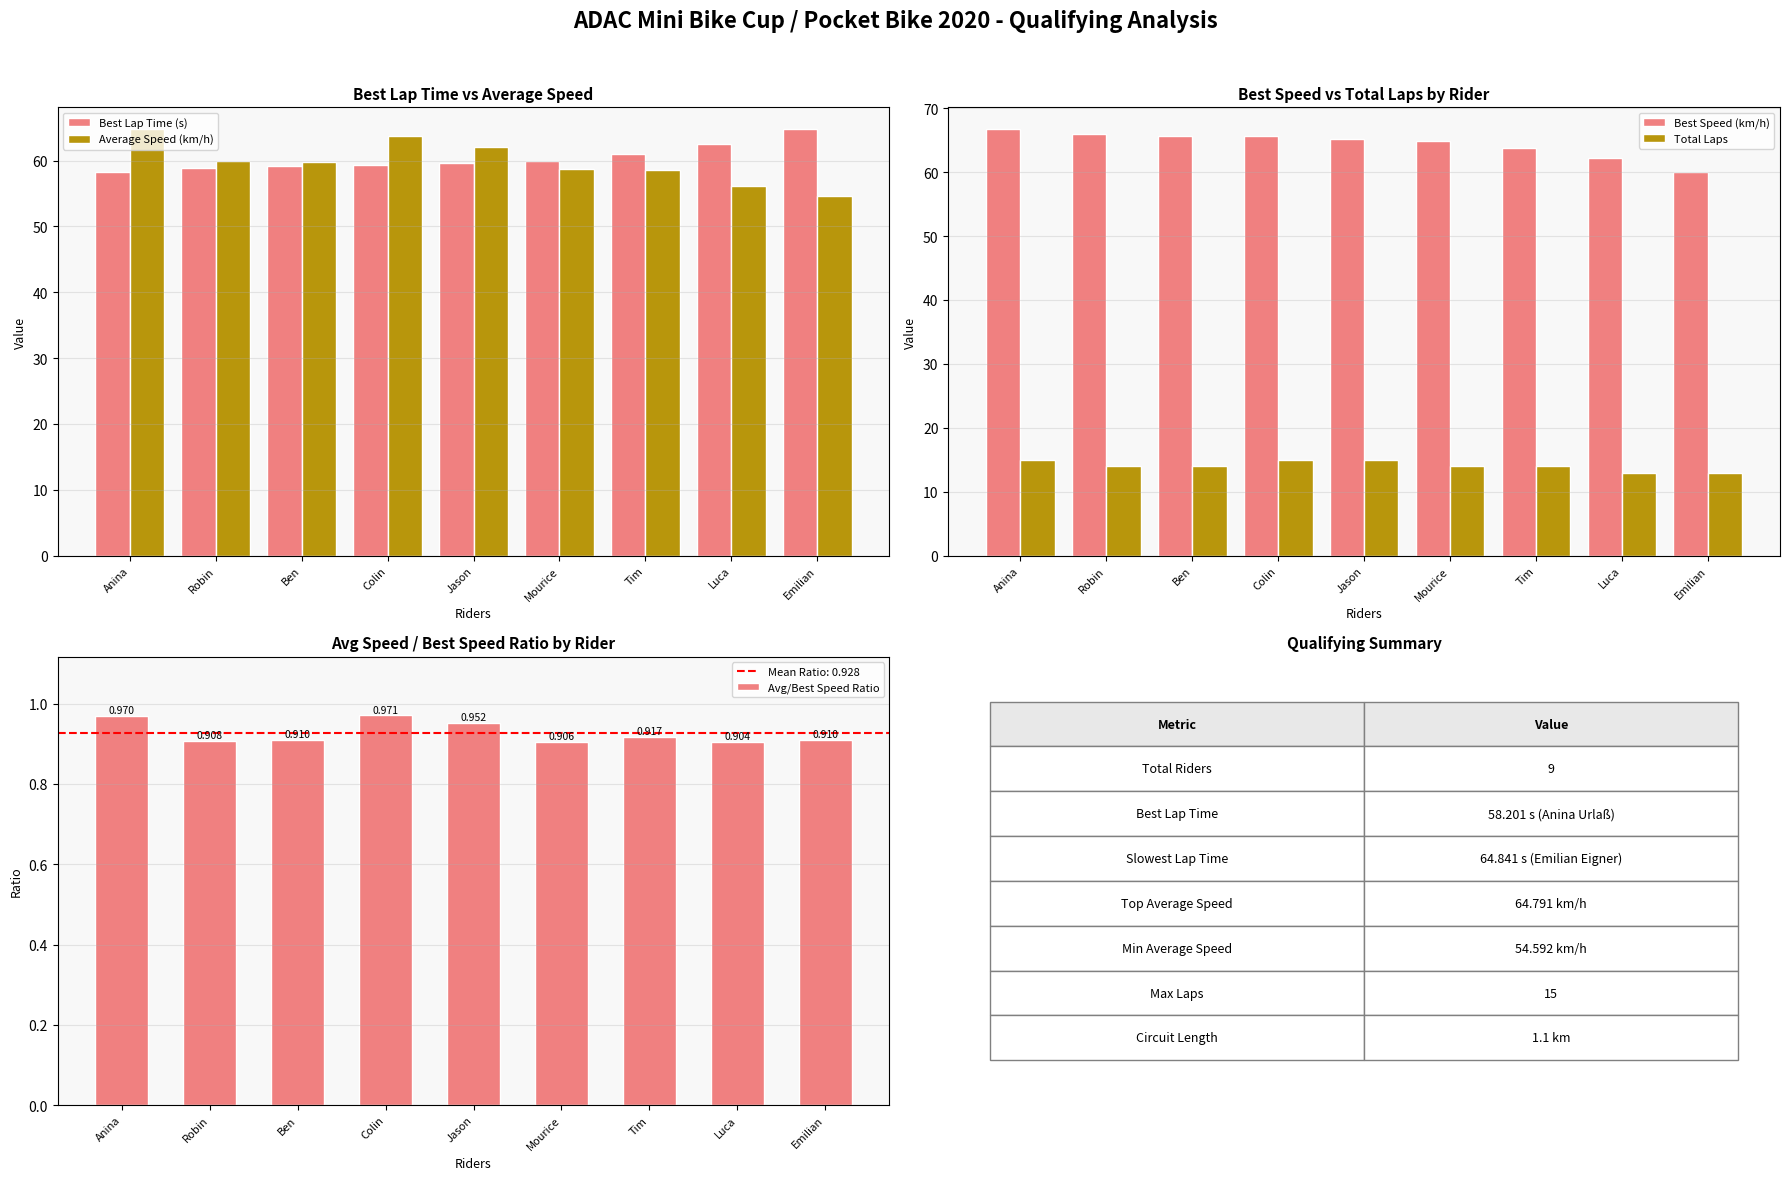

Reading left to right, what are all the values shown in this chart?

Best Lap Time (s): 58.2	58.9	59.2	59.3	59.6	59.9	61.0	62.5	64.8
Average Speed (km/h): 64.8	59.9	59.7	63.7	62.1	58.7	58.5	56.2	54.6
Best Speed (km/h): 66.8	66.0	65.7	65.6	65.2	64.9	63.8	62.2	60.0
Total Laps: 15.0	14.0	14.0	15.0	15.0	14.0	14.0	13.0	13.0
Avg/Best Speed Ratio: 1.0	0.9	0.9	1.0	1.0	0.9	0.9	0.9	0.9